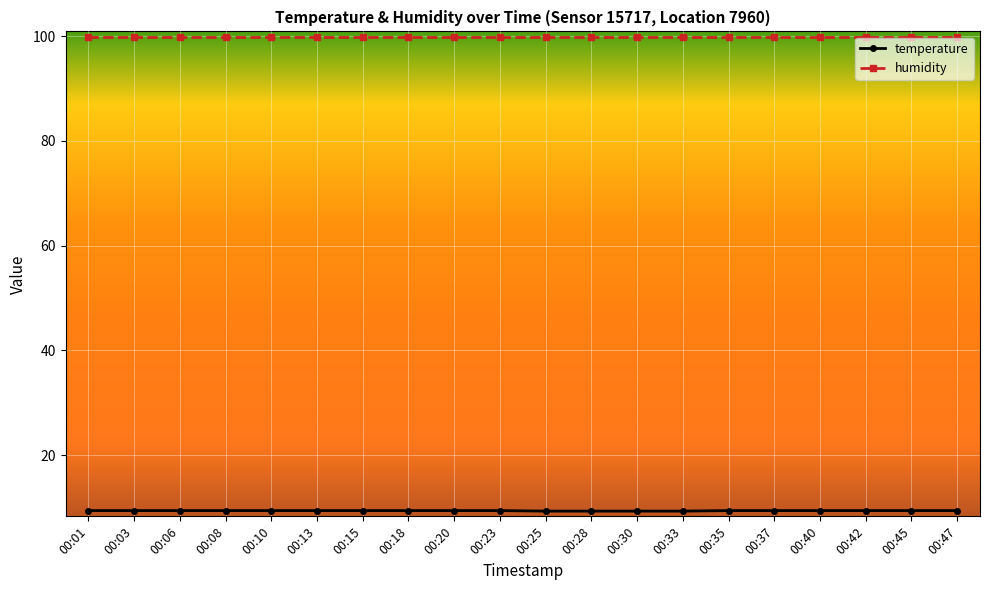

What is the smallest value displayed?

9.3